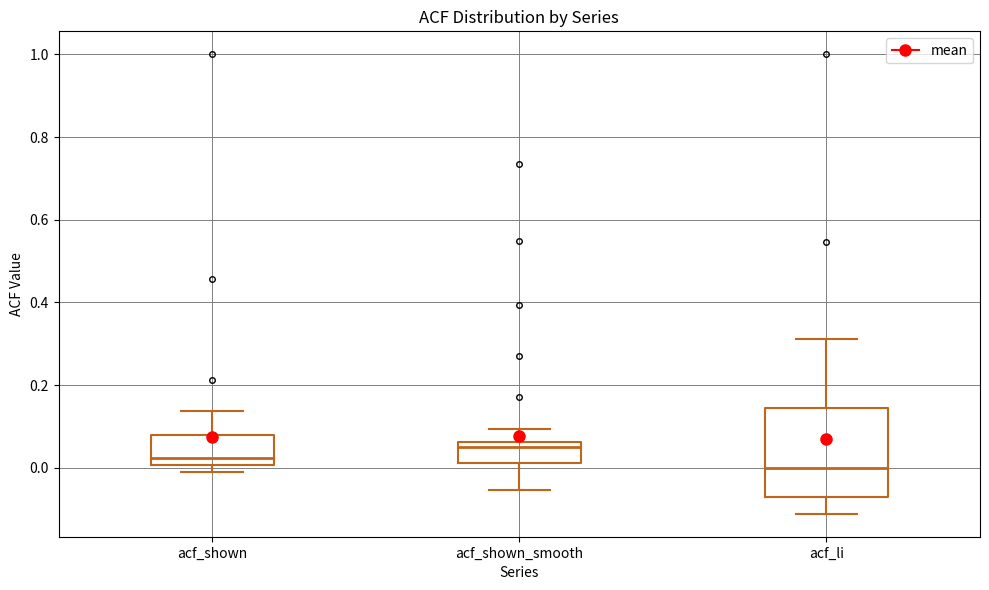

Which box has the highest median line?

acf_shown_smooth